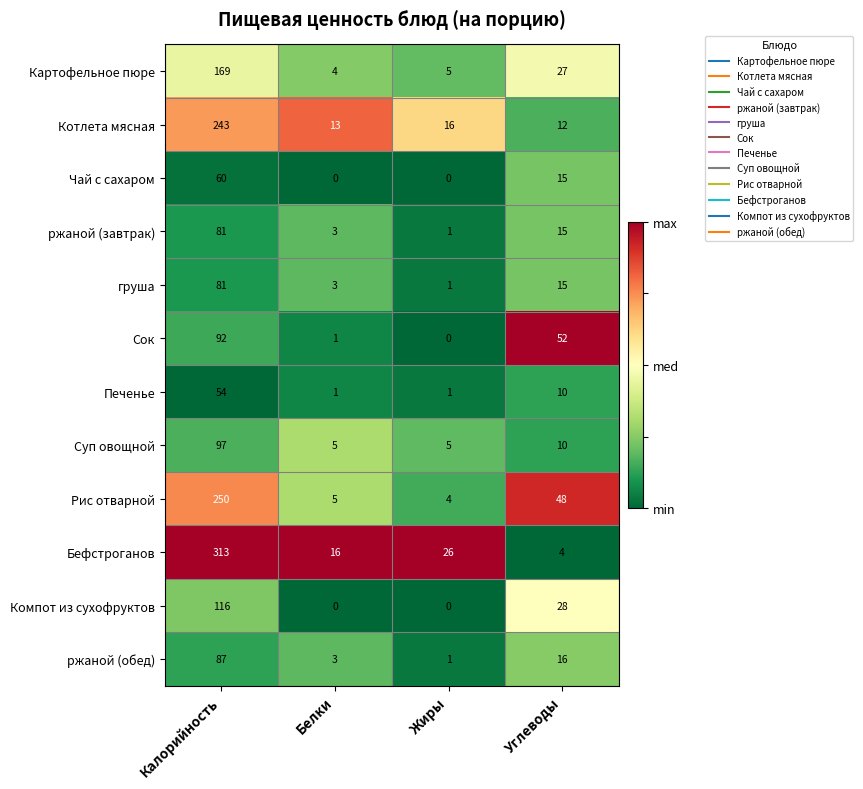

What is the spread (max minus min) of values at Жиры?

26